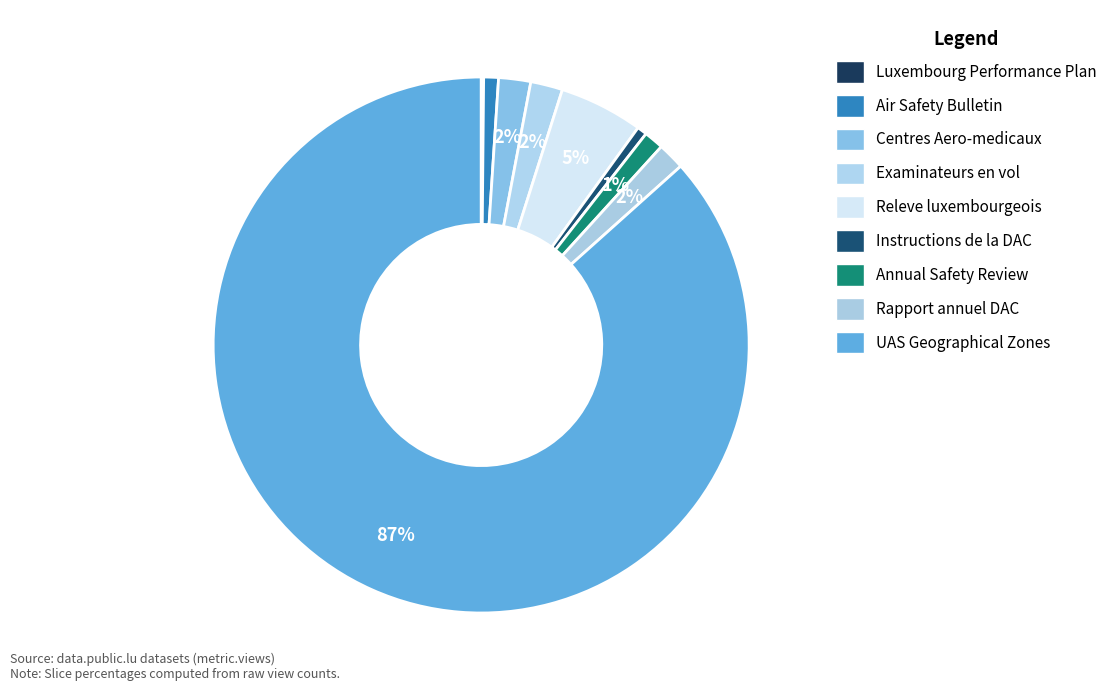

Count the number of slices in the pie.

9